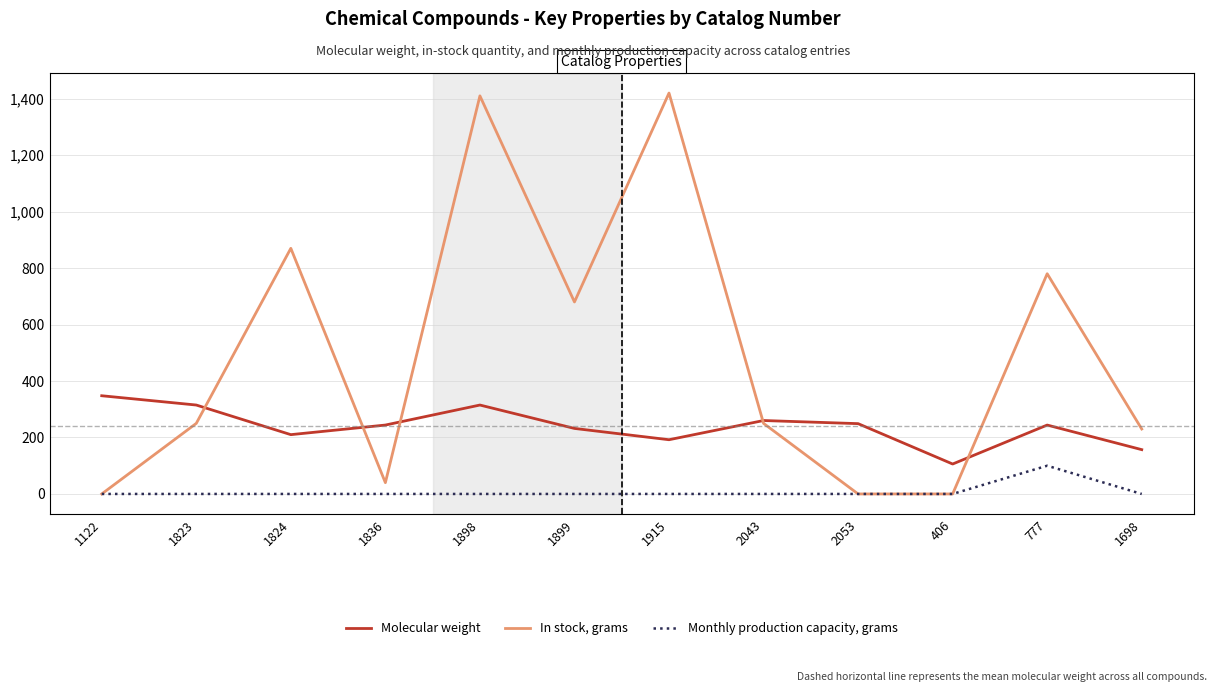

True or false: Molecular weight and Monthly production capacity, grams cross at least once.

False